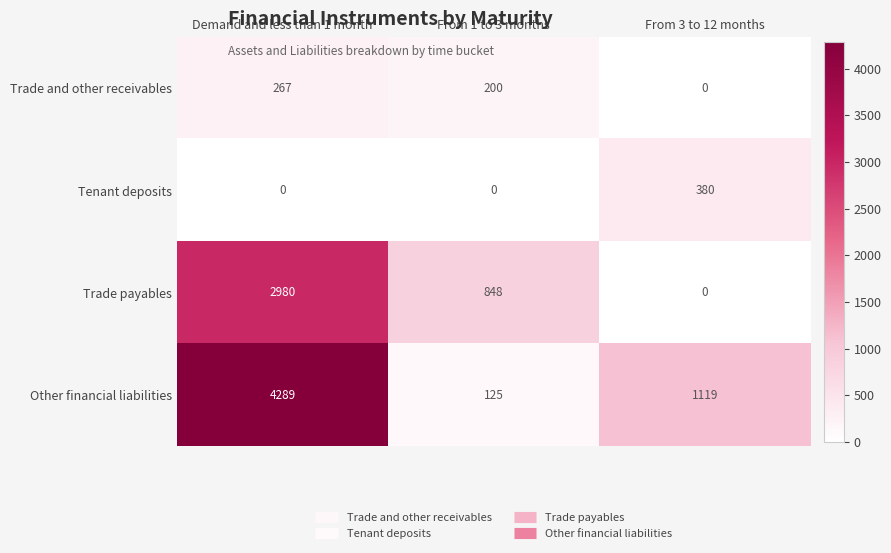

How many distinct data groups are displayed?

4